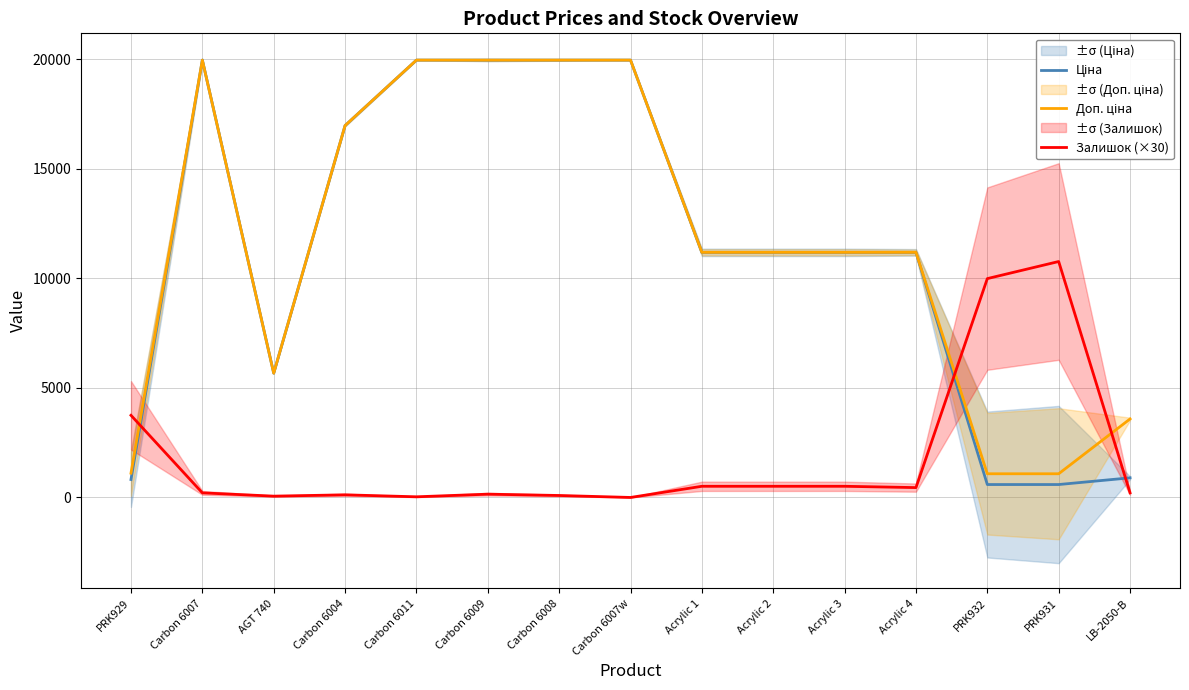

The value of Залишок (×30) at Acrylic 4 is 450.0. True or false?

True